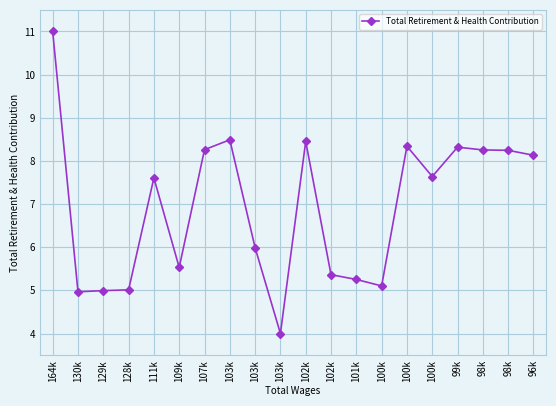

What is the approximate value at 102k?

8.5